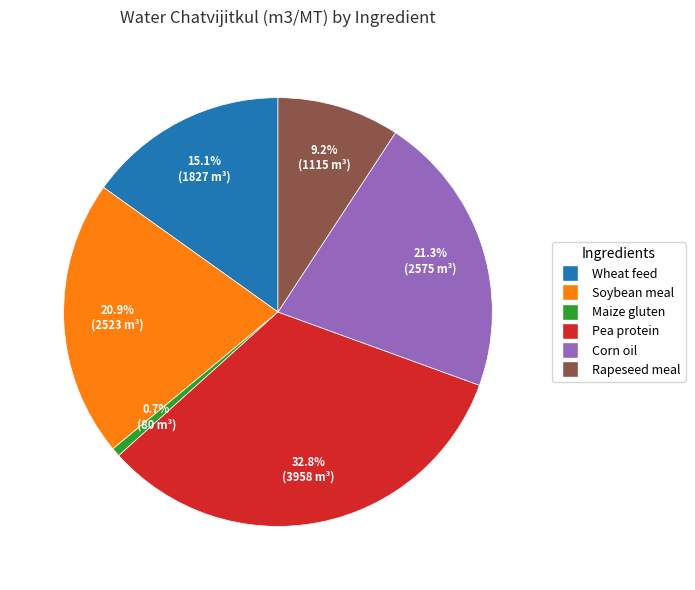

What percentage do Pea protein and Rapeseed meal together represent?

42.0%